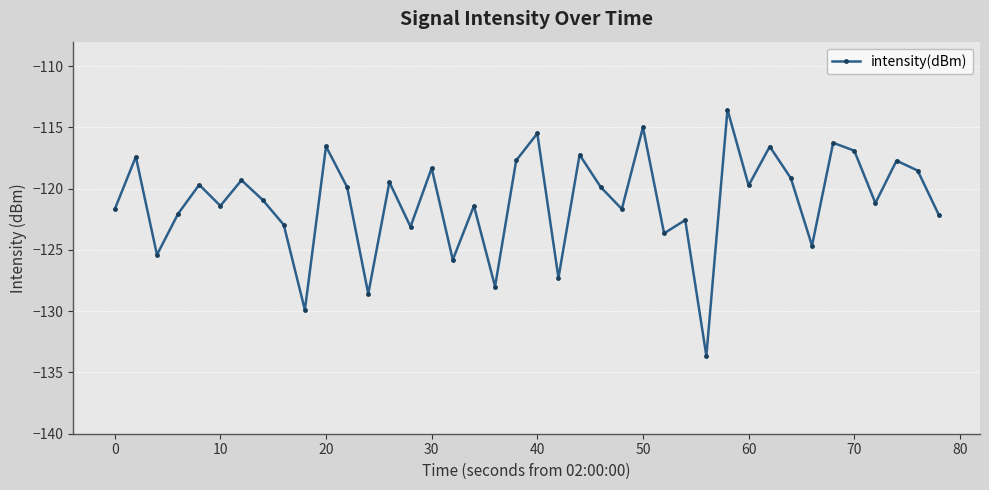

Count the number of data series in this chart.

1